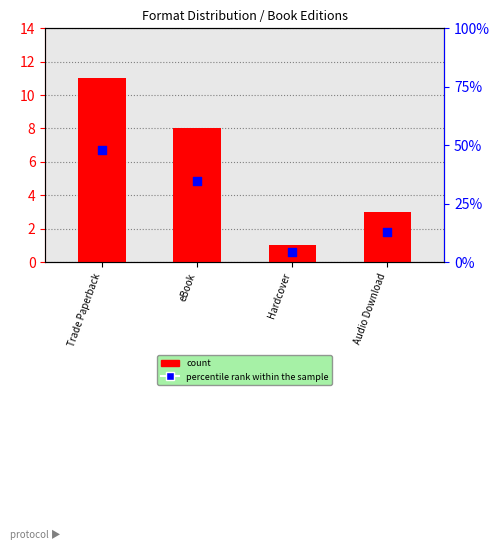

Which series has the largest Y range (max minus min)?

percentile rank within the sample